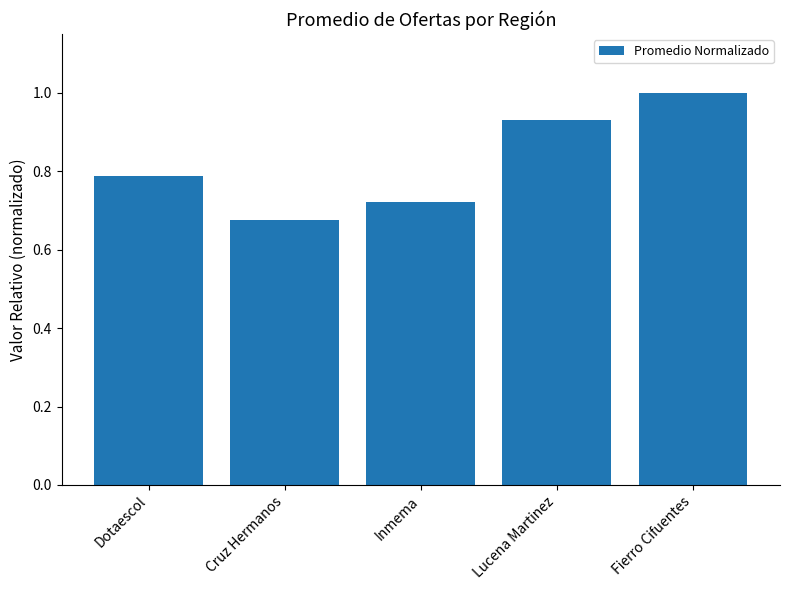

Which label corresponds to the smallest value in the chart?

Cruz Hermanos